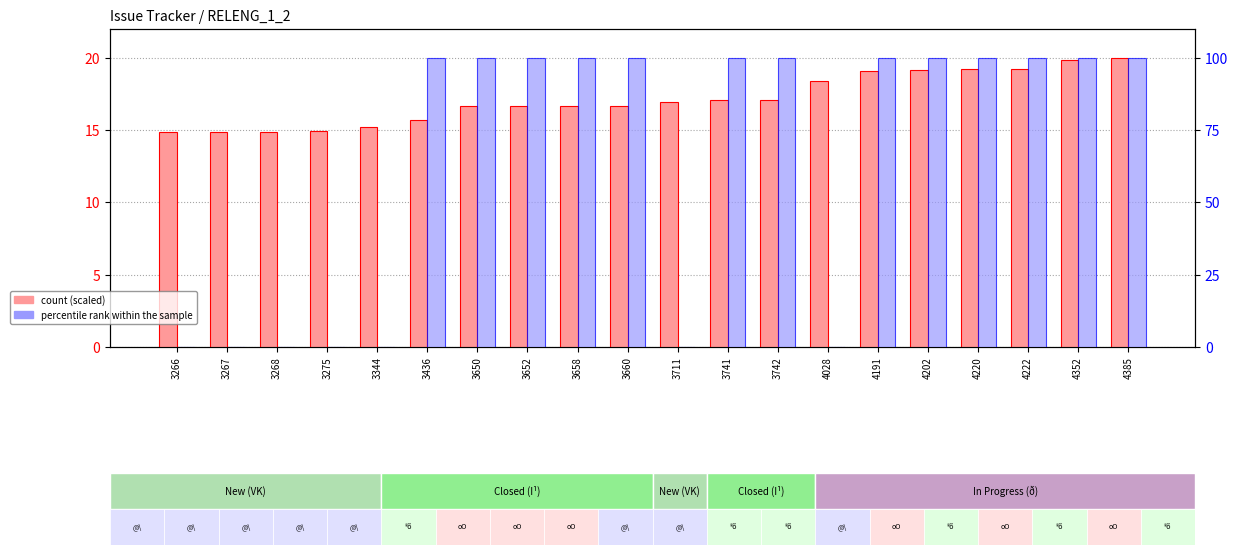

Rank the series by their maximum value, from highest to lowest.

percentile rank within the sample, count (scaled)